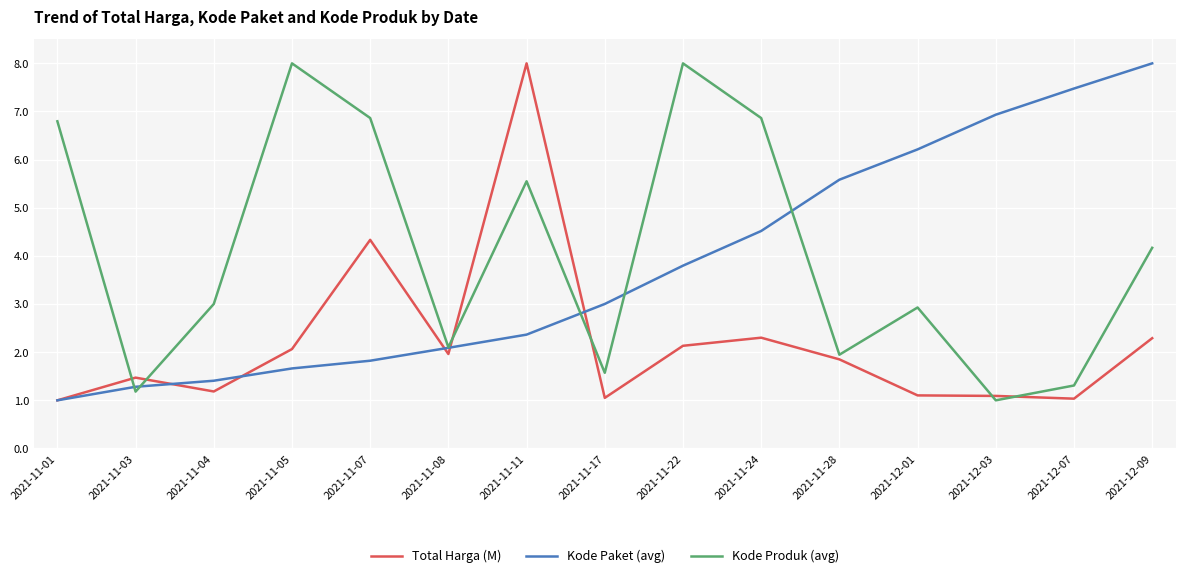

Count the number of data series in this chart.

3